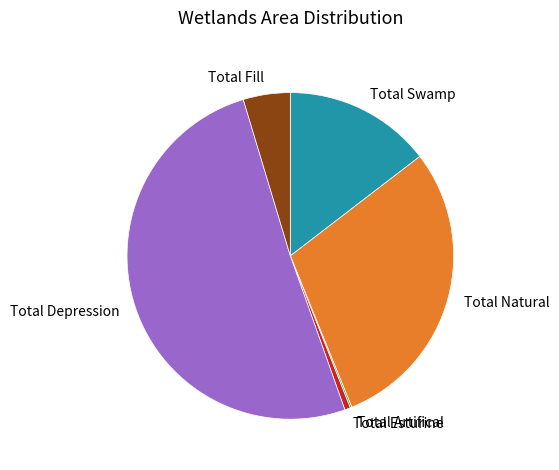

Do Total Esturine and Total Depression together represent more than half of the pie?

Yes